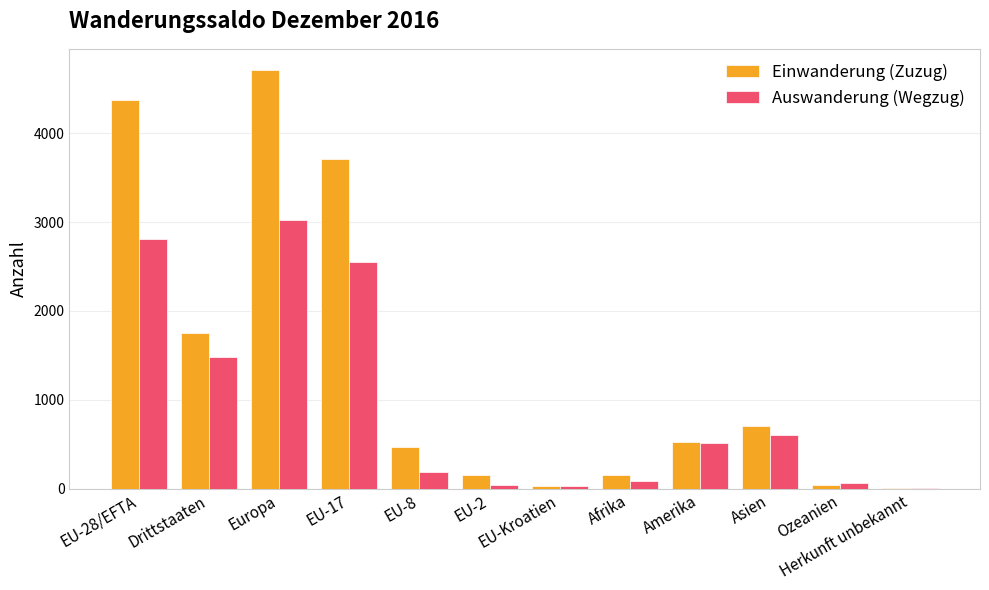

Which category has the highest value in the Auswanderung (Wegzug) series?

Europa